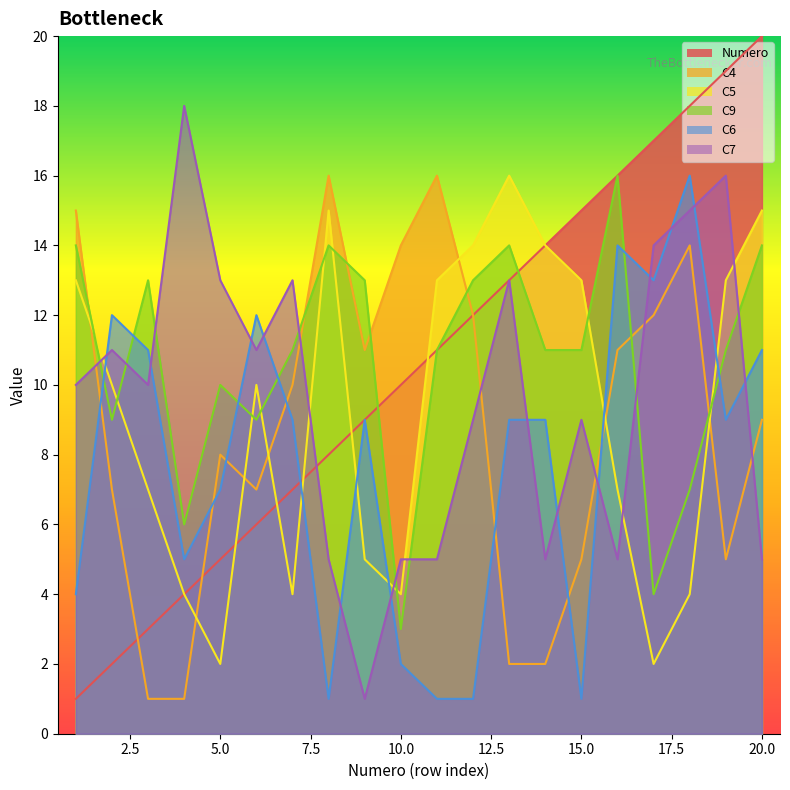

Is the value of C4 at 6 greater than the value of C9 at 4?

Yes